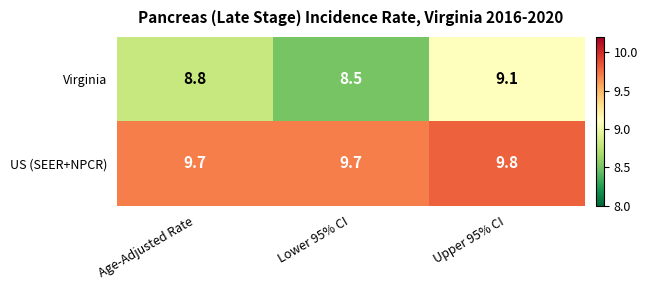

Count the number of data series in this chart.

2